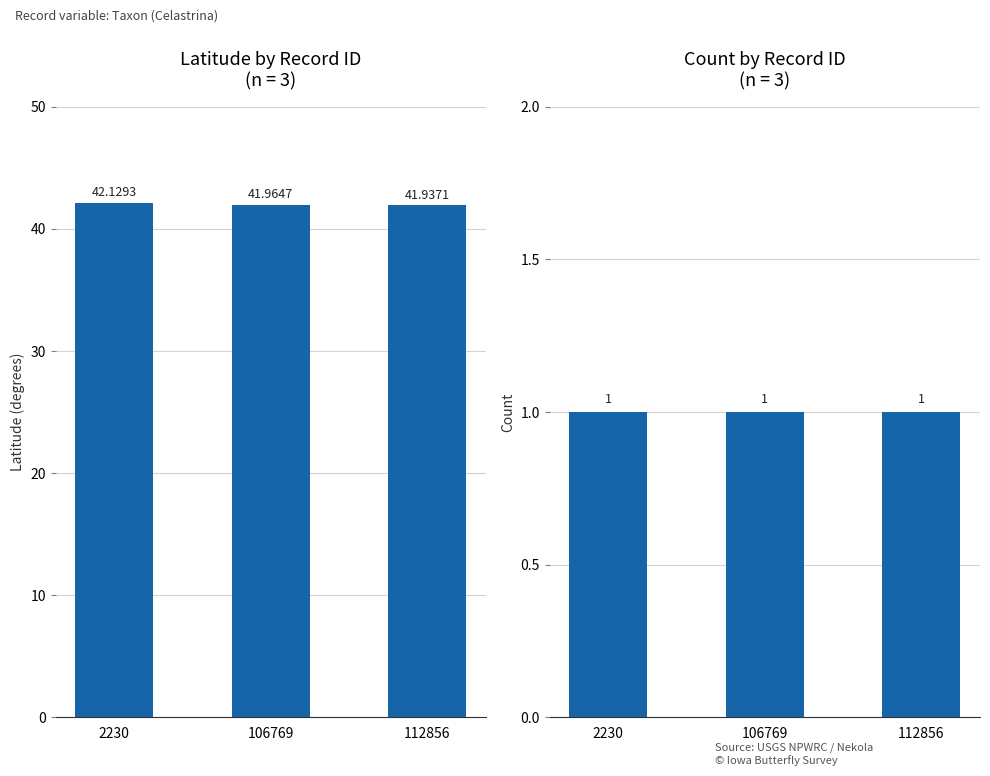

What is the value of the Count bar at the 3rd from the left?

1.0